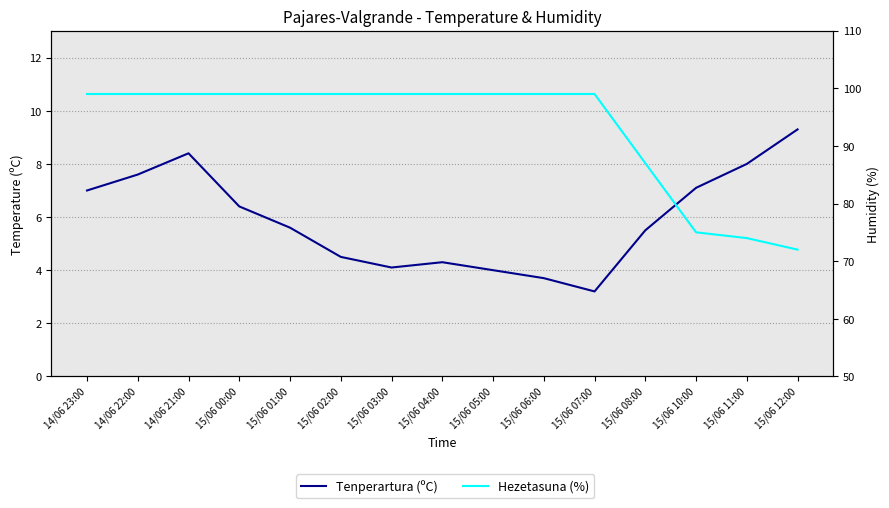

True or false: Tenperartura (ºC) and Hezetasuna (%) cross at least once.

False